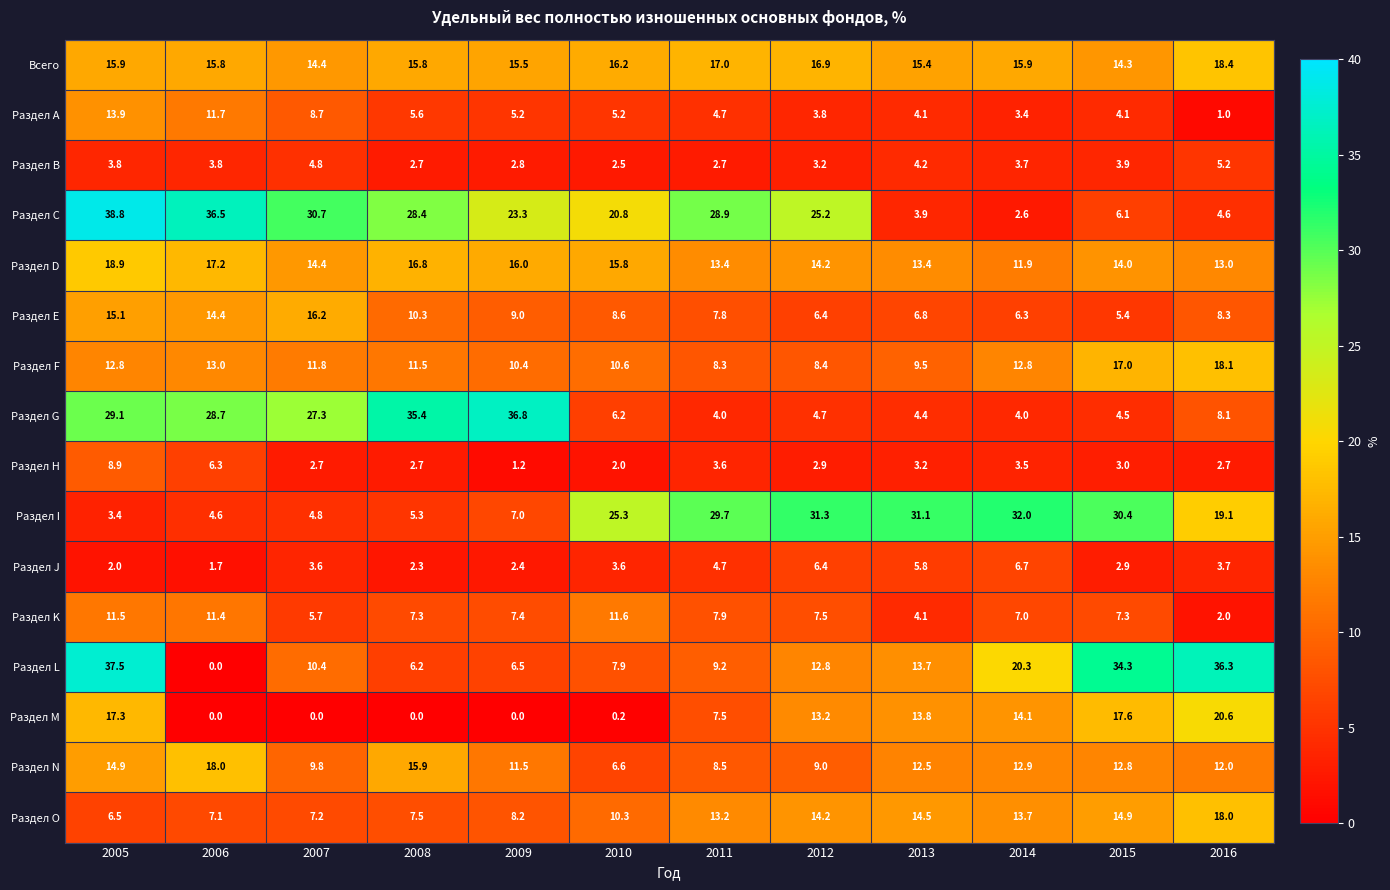

Count the number of categories in the chart.

12